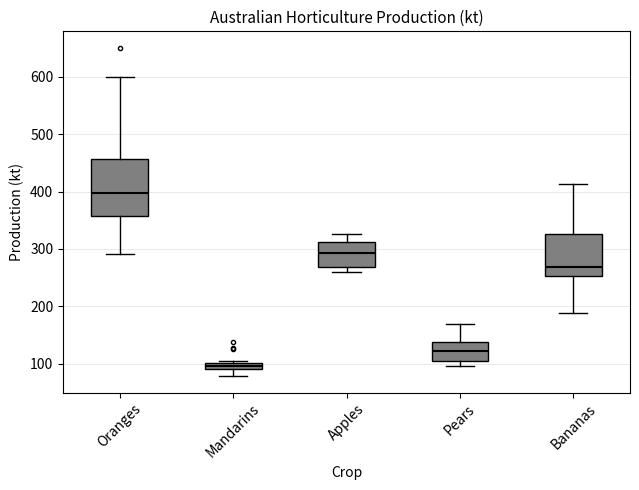

Where does the lower whisker of the box for Bananas end on the y-axis? The values are not printed on the chart, so give them approximately, as read against the axis.

190